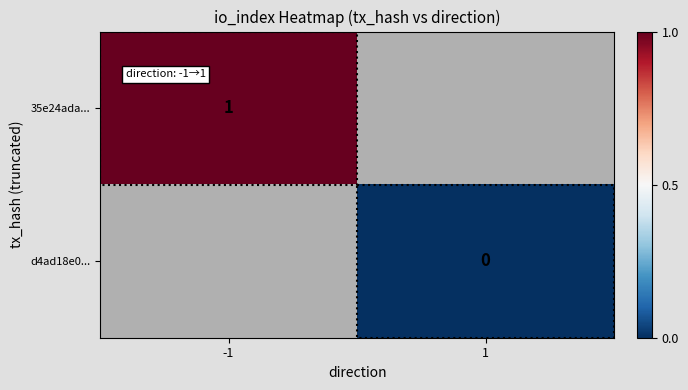

The value of 35e24ada... at -1 is 0. True or false?

False